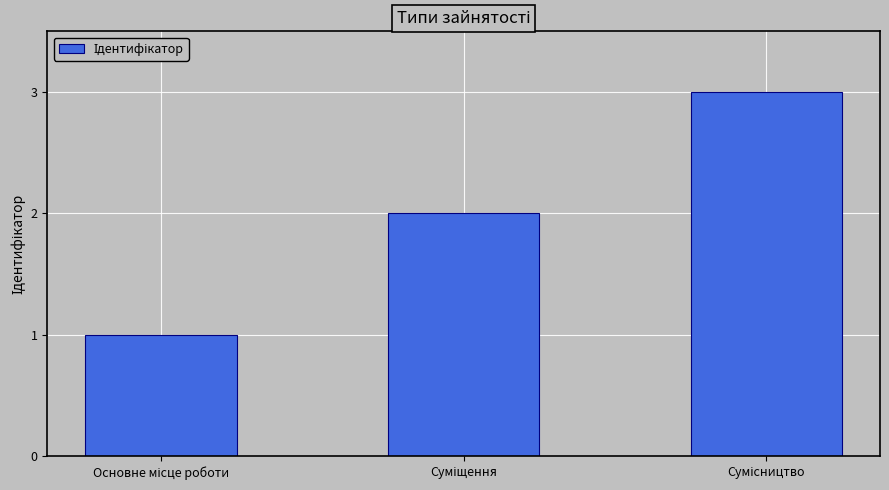

What is the greatest value displayed?

3